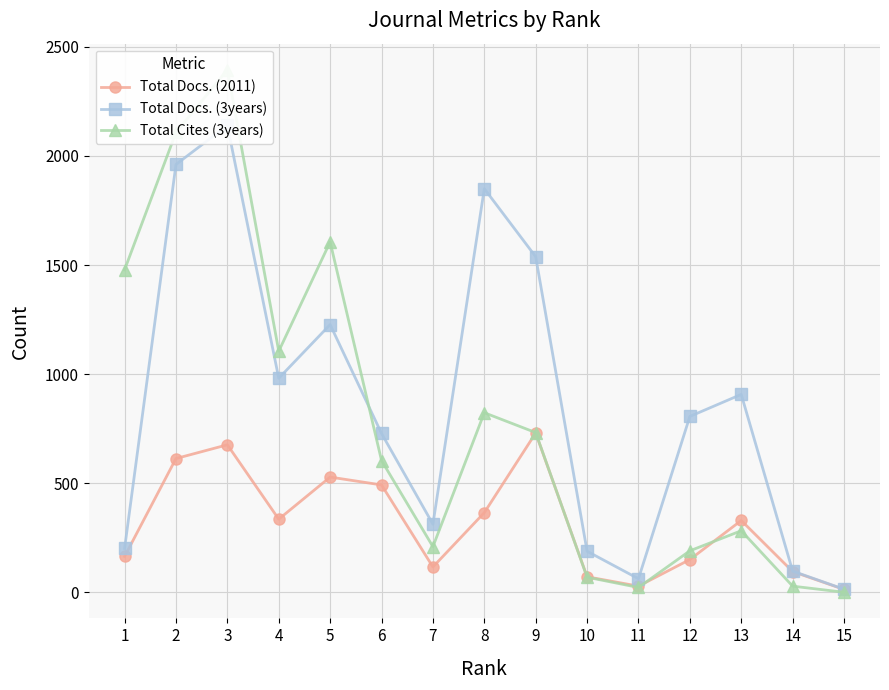

At which category does Total Docs. (3years) reach its first local peak?

3